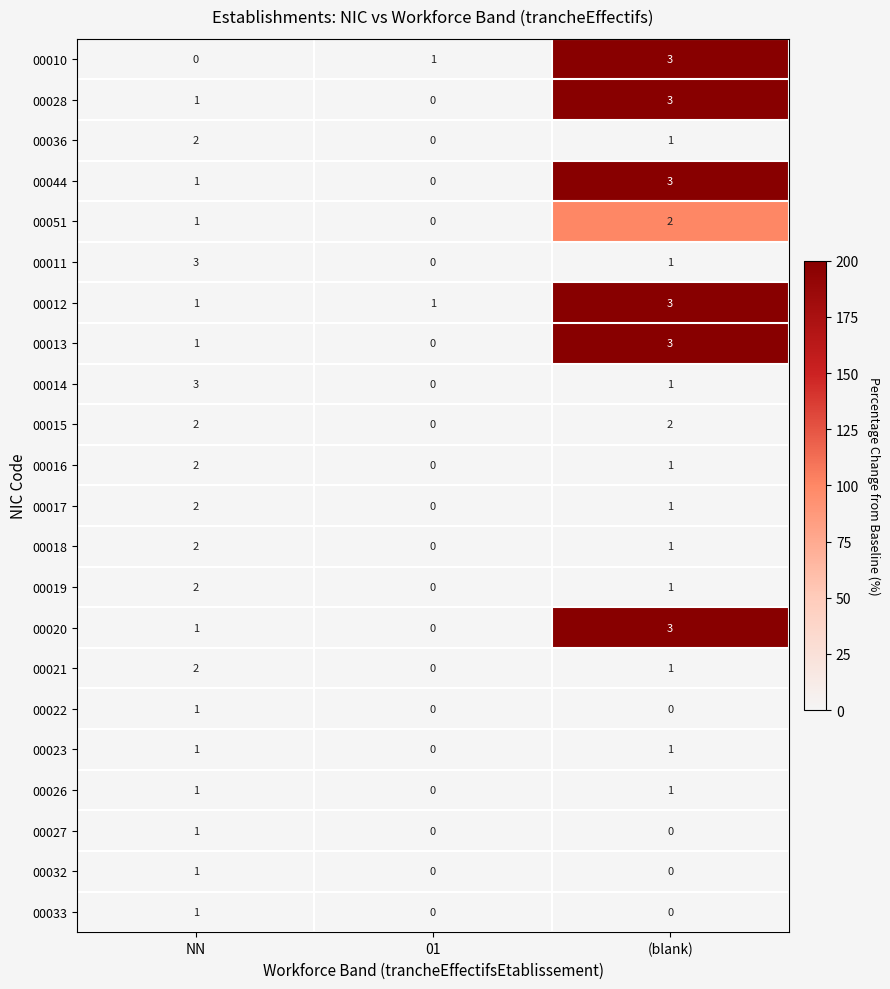

Which series has the largest total across all categories?

00012